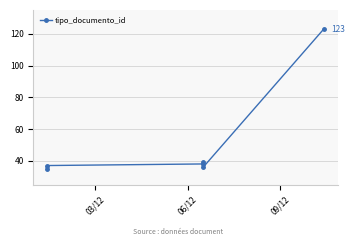

How many interior local valleys (lower than both neighbors) does the data have?

1